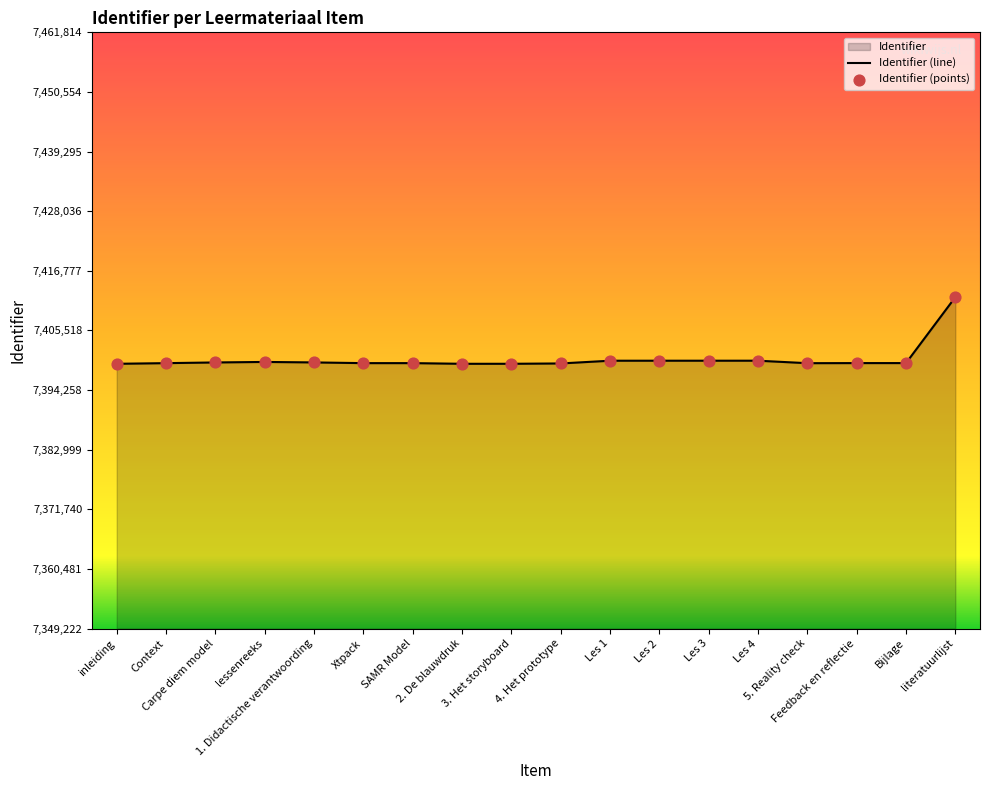

Approximately how many times larger is the value at lessenreeks compared to 1. Didactische verantwoording?

1.0